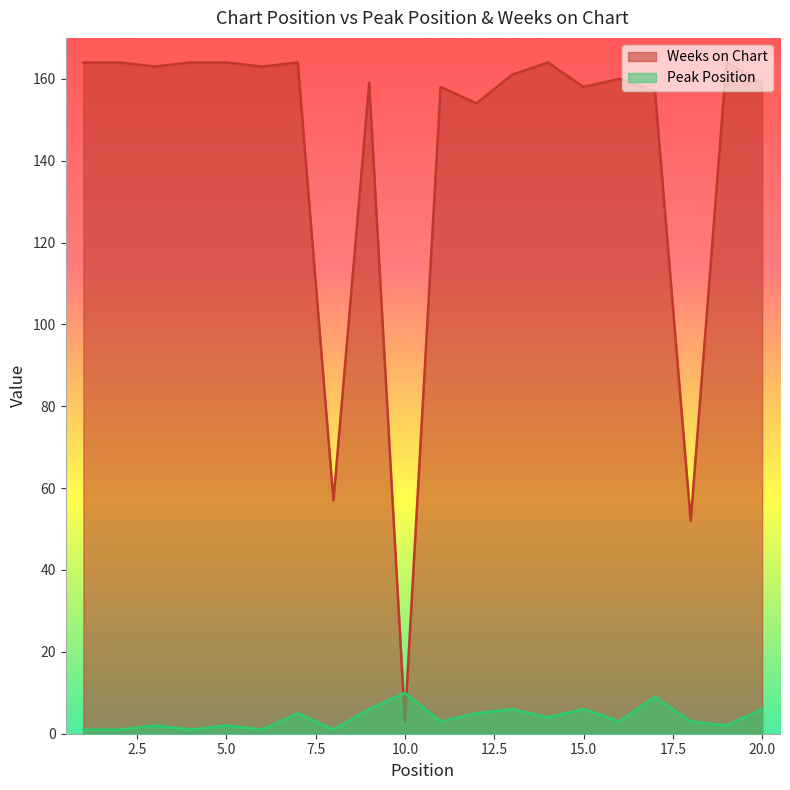

Between which two adjacent categories do Peak Position and Weeks on Chart first intersect?

9 and 10